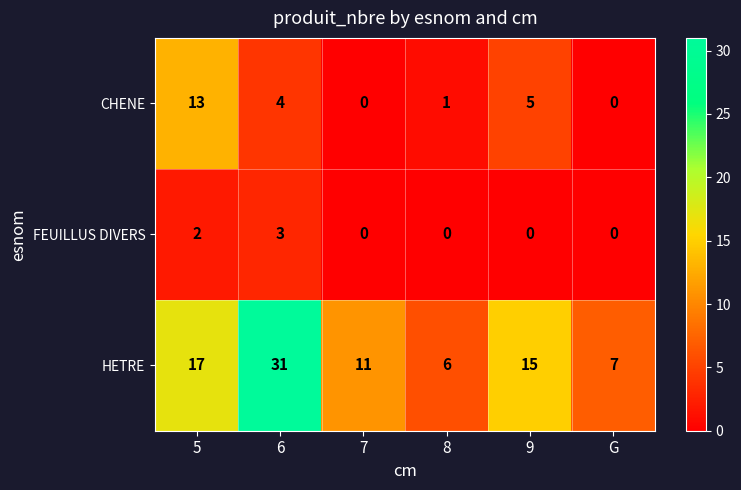

Reading left to right, extract all data points from this chart.

CHENE: 13	4	0	1	5	0
FEUILLUS DIVERS: 2	3	0	0	0	0
HETRE: 17	31	11	6	15	7